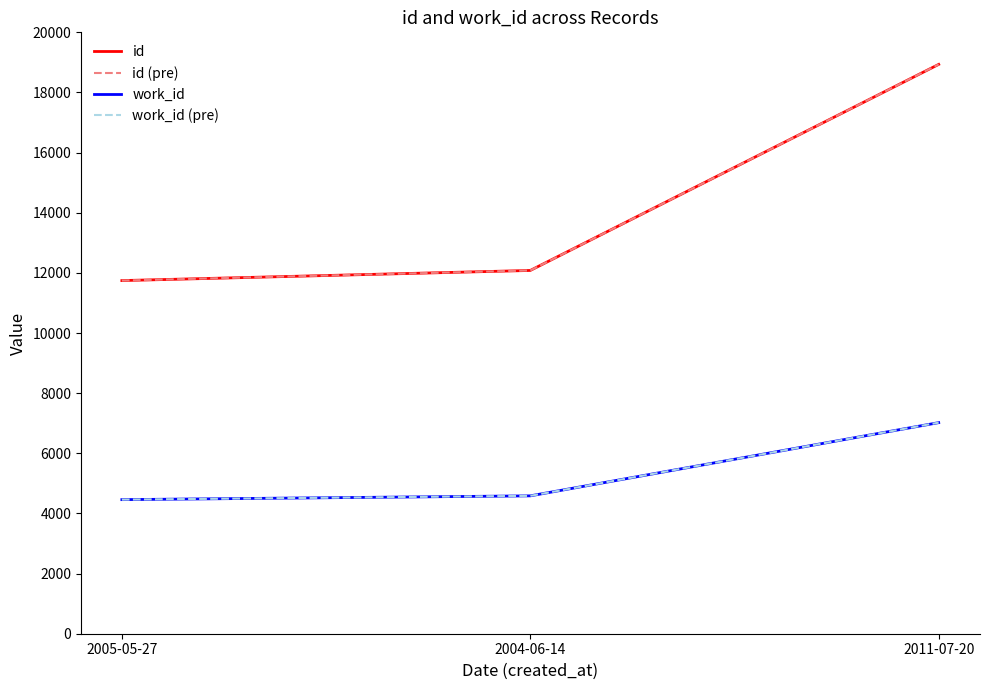

What is the value of the work_id point at the 1st from the left?

4459